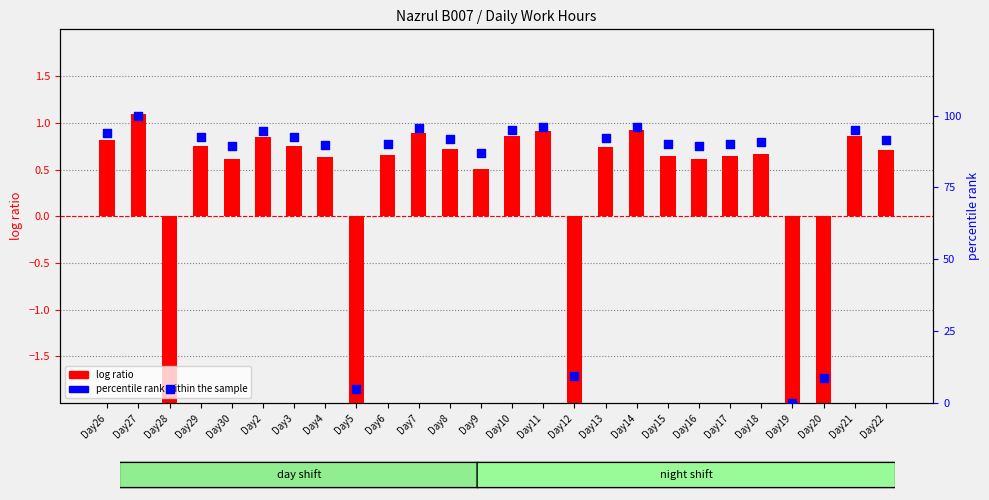

Is the value of percentile rank within the sample at Day30 greater than the value of log ratio at Day5?

Yes